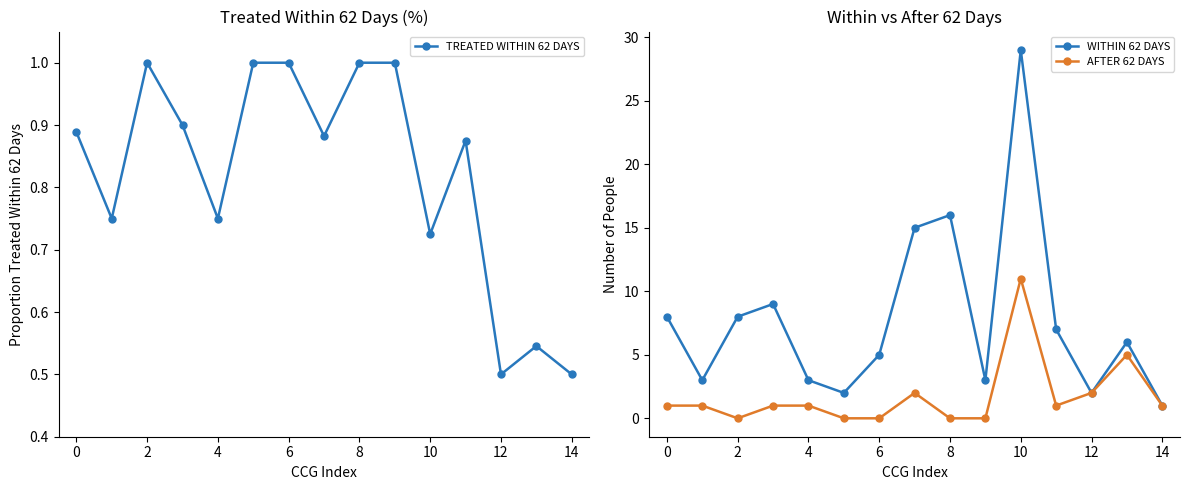

What is the difference between the second highest and second lowest values in the WITHIN 62 DAYS series?

14